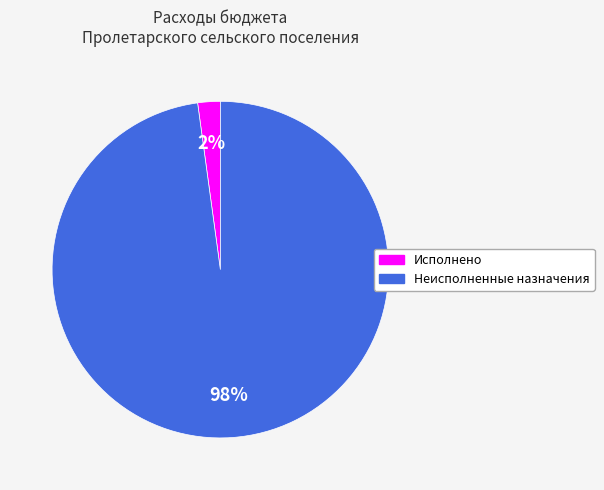

Rank the categories by value from highest to lowest.

Неисполненные назначения, Исполнено